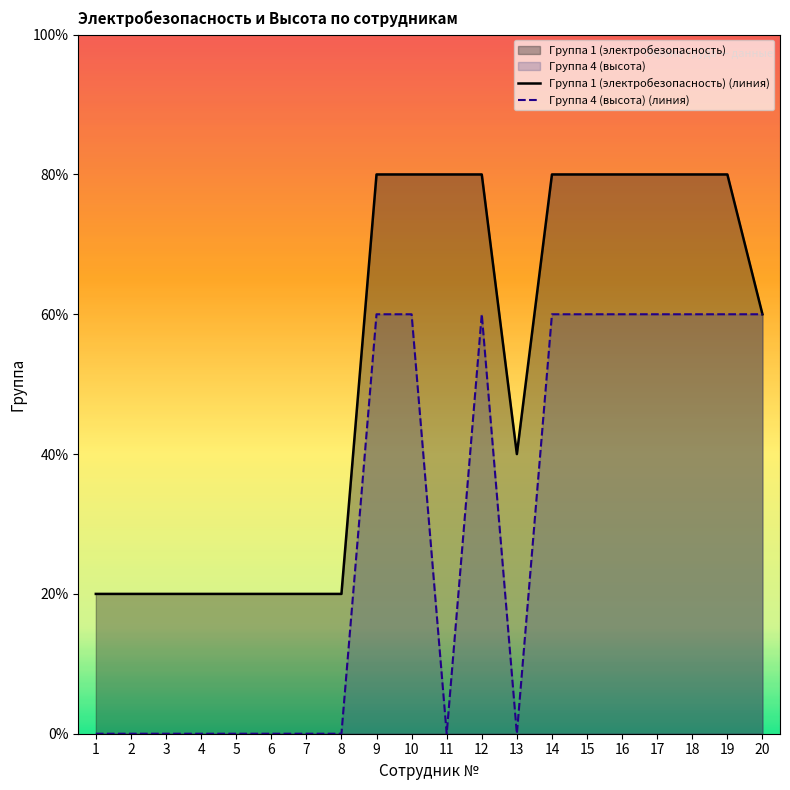

Rank the series by their maximum value, from highest to lowest.

Группа 1 (электробезопасность) (линия), Группа 4 (высота) (линия)